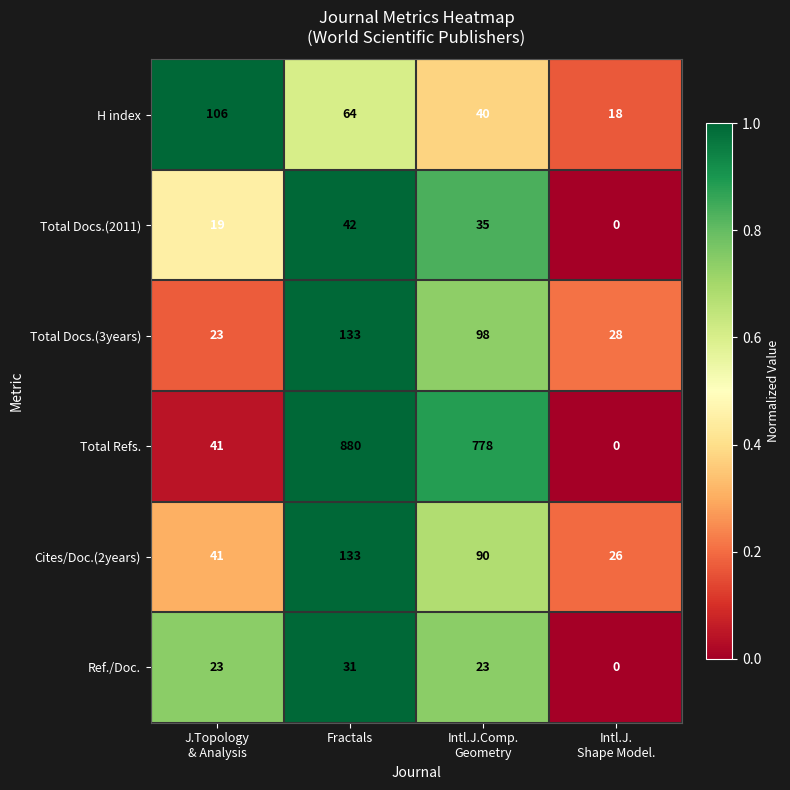

True or false: Total Refs. has a value of 880 at Fractals.

True